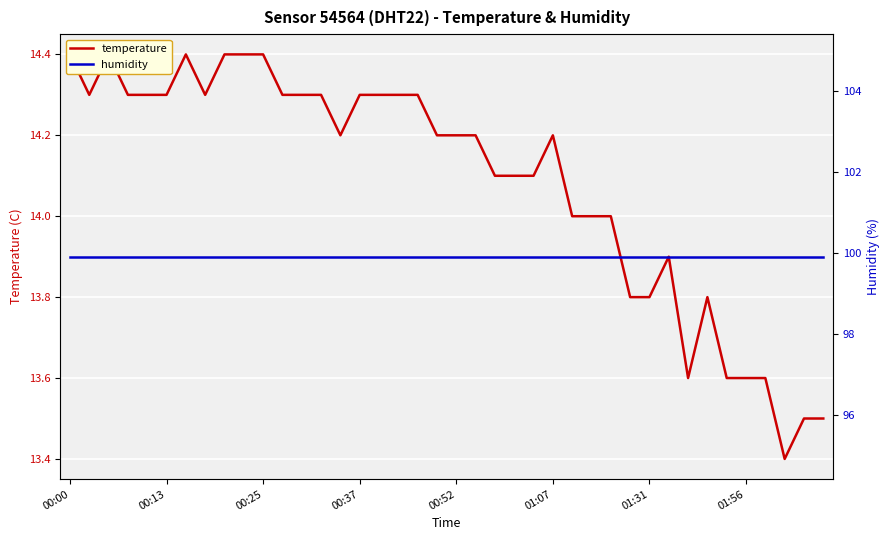

What is the sum of all humidity values?

3996.0